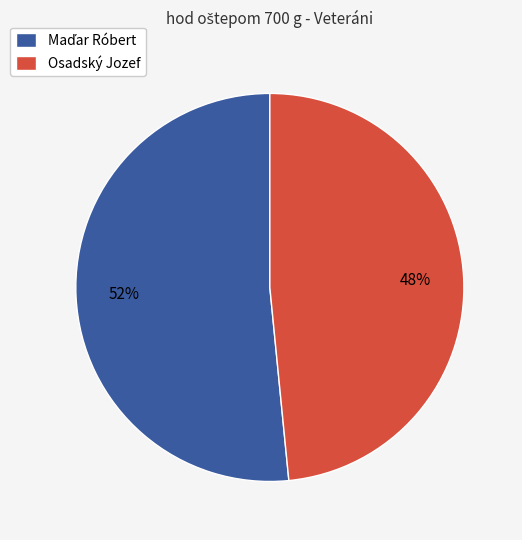

To the nearest percent, what is the average slice percentage?

50%